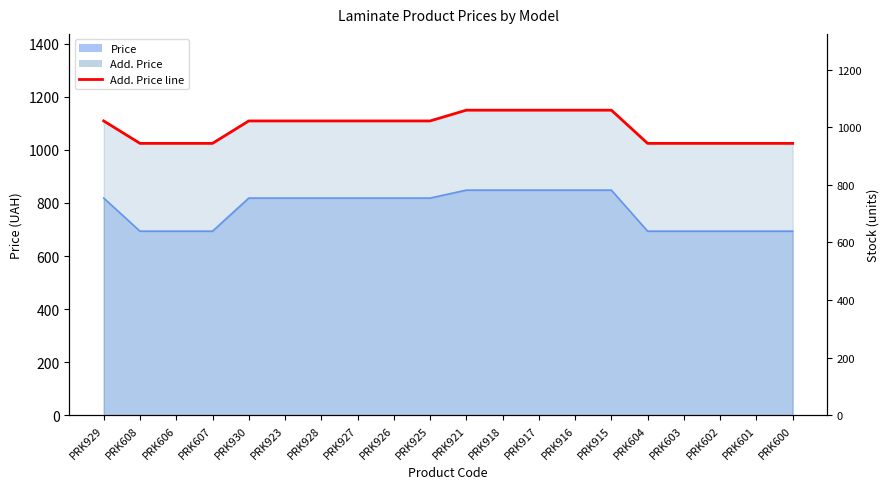

True or false: Add. Price has more than 2 points higher than both neighbors.

False